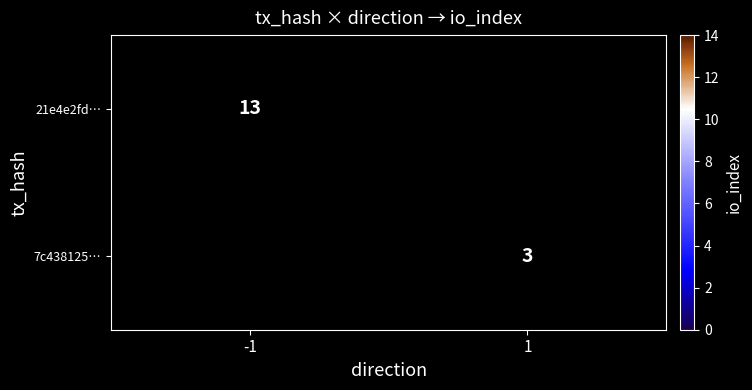

The value of 7c438125… at 1 is 3. True or false?

True